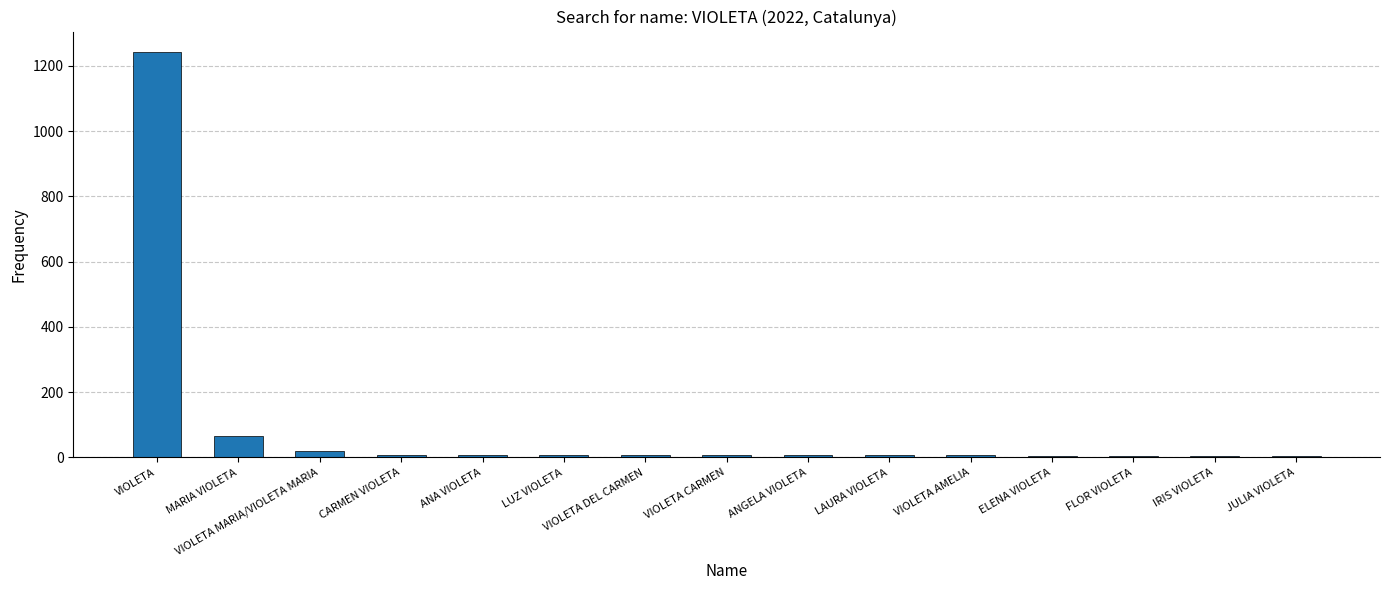

What is the maximum value shown in the chart?

1243